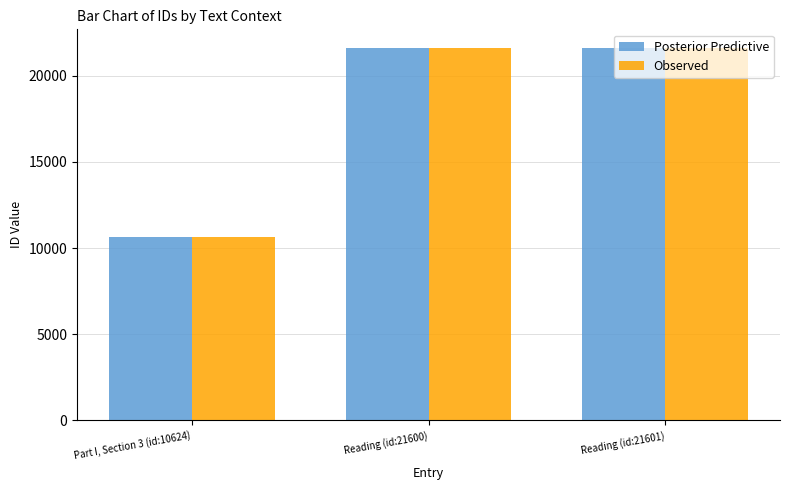

What is the lowest value of the Posterior Predictive series?

10624